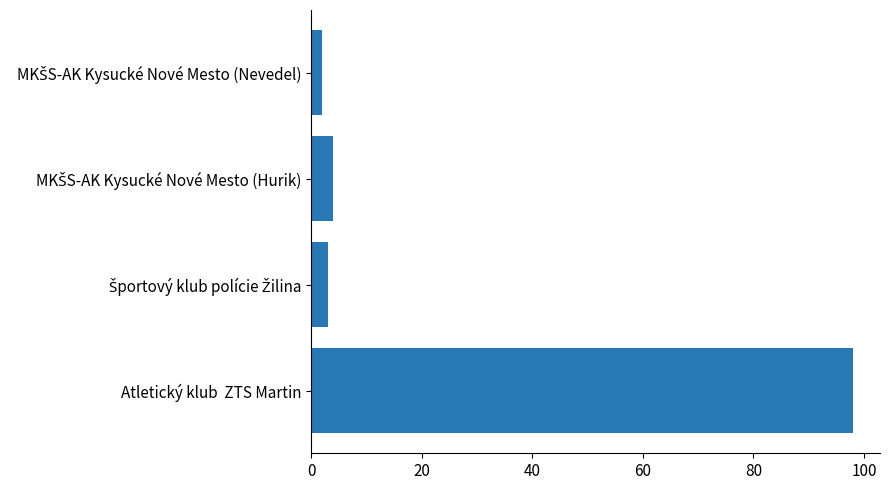

Reading bottom to top, list all the values displayed in this chart.

98	3	4	2